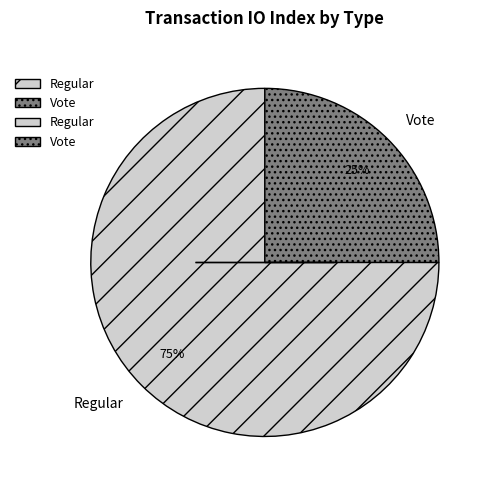

Does Vote account for over 50% of the chart?

No